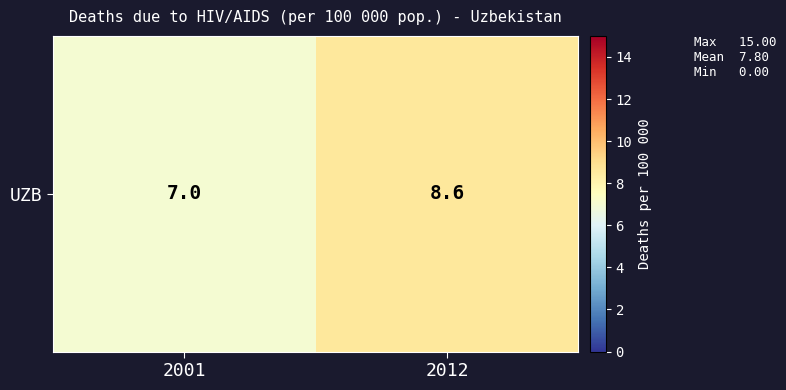

How many values are between 7 and 8?

1